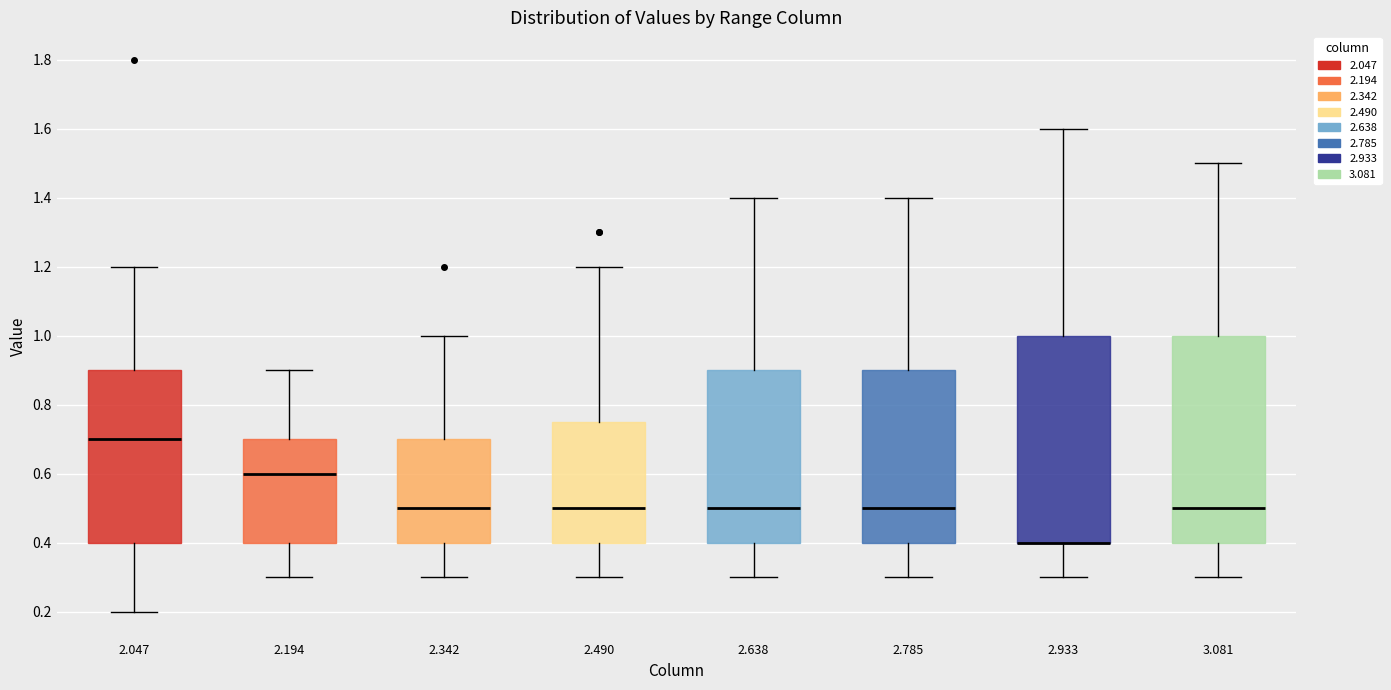

Reading left to right, read every box against the y-axis: the position of its median line, the range the box covers, and the ends of its whiskers. The values are not printed on the chart, so give them approximately, as read against the axis.

2.047: median 0.70, box 0.40 to 0.90, whiskers 0.20 to 1.20
2.194: median 0.60, box 0.40 to 0.70, whiskers 0.30 to 0.90
2.342: median 0.50, box 0.40 to 0.70, whiskers 0.30 to 1.00
2.490: median 0.50, box 0.40 to 0.76, whiskers 0.30 to 1.20
2.638: median 0.50, box 0.40 to 0.90, whiskers 0.30 to 1.40
2.785: median 0.50, box 0.40 to 0.90, whiskers 0.30 to 1.40
2.933: median 0.40 (drawn on the box's lower edge), box 0.40 to 1.00, whiskers 0.30 to 1.60
3.081: median 0.50, box 0.40 to 1.00, whiskers 0.30 to 1.50